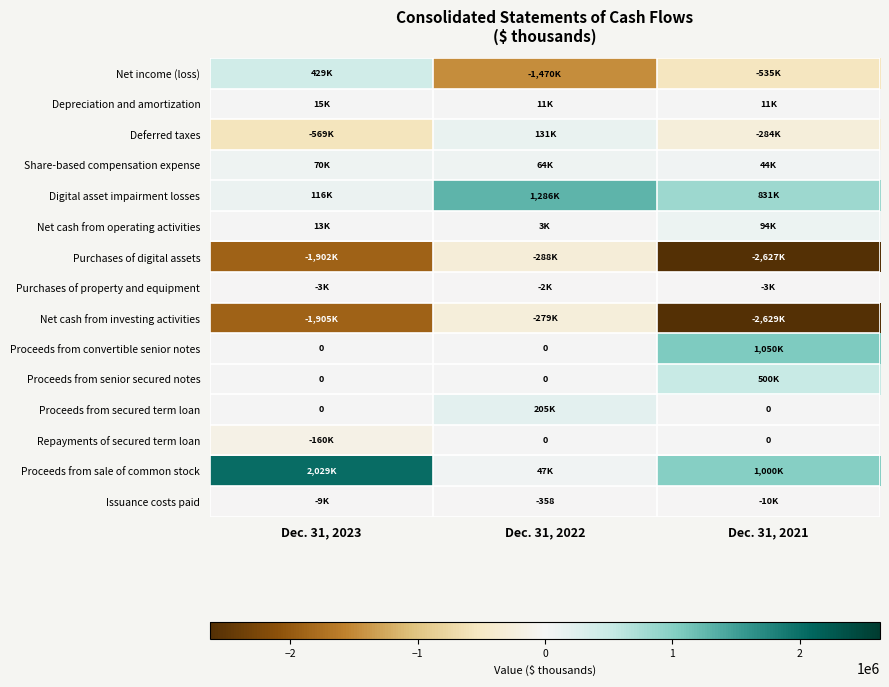

How many positive values does the Proceeds from secured term loan series have?

1